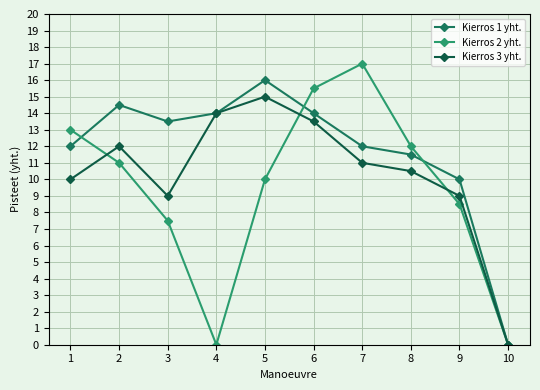

How many lines are shown in the chart?

3